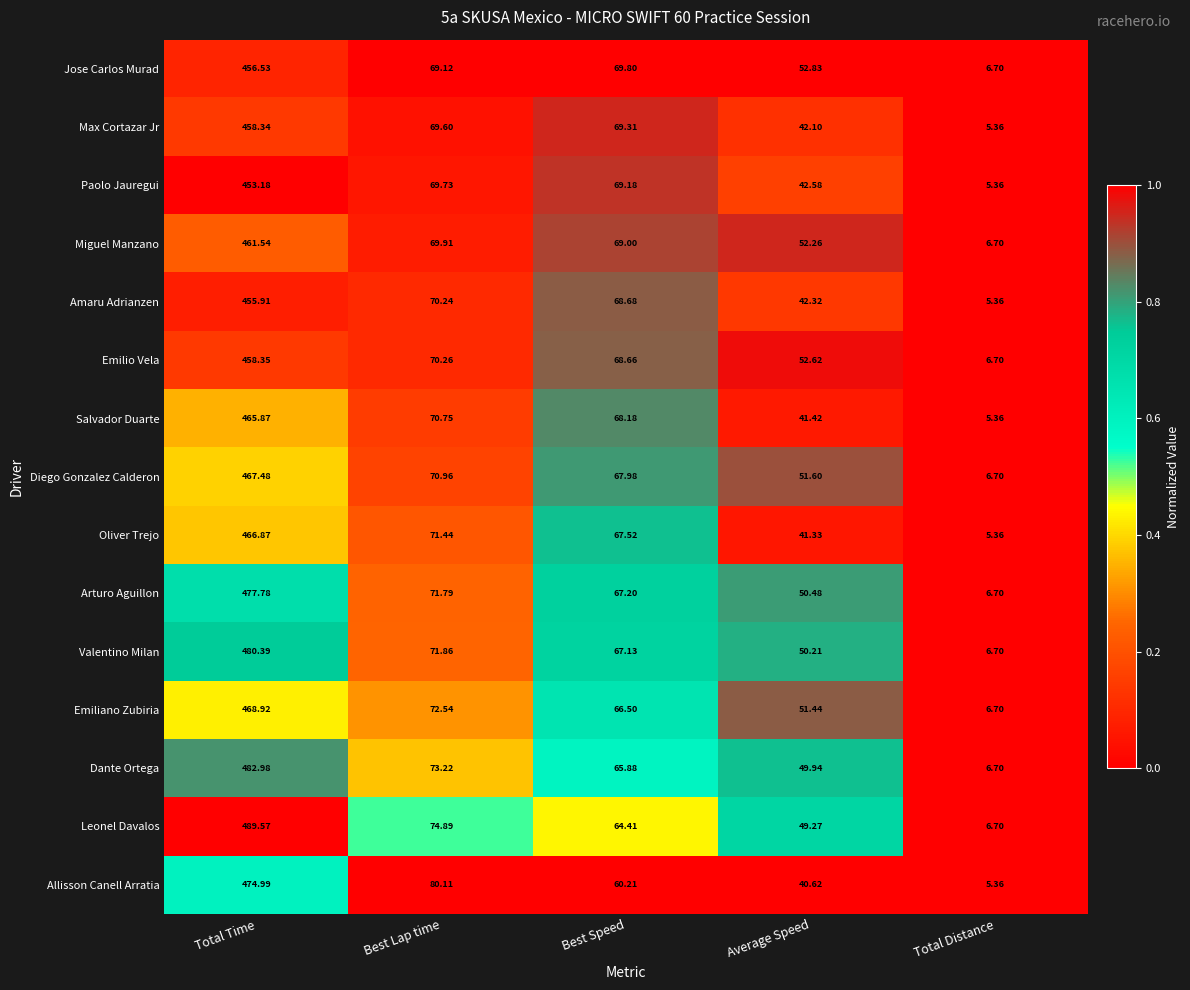

Which series changed the most between Total Time and Total Distance?

Leonel Davalos